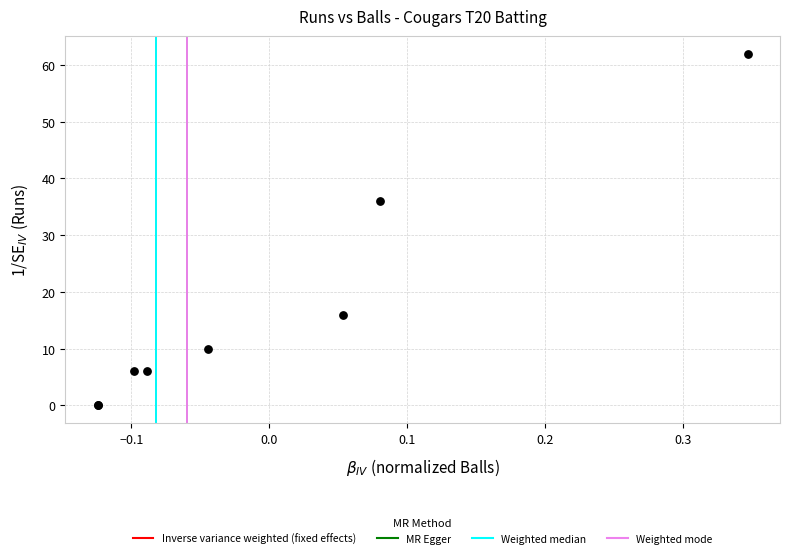

What Y value in the scatter plot is closest to 31?

36